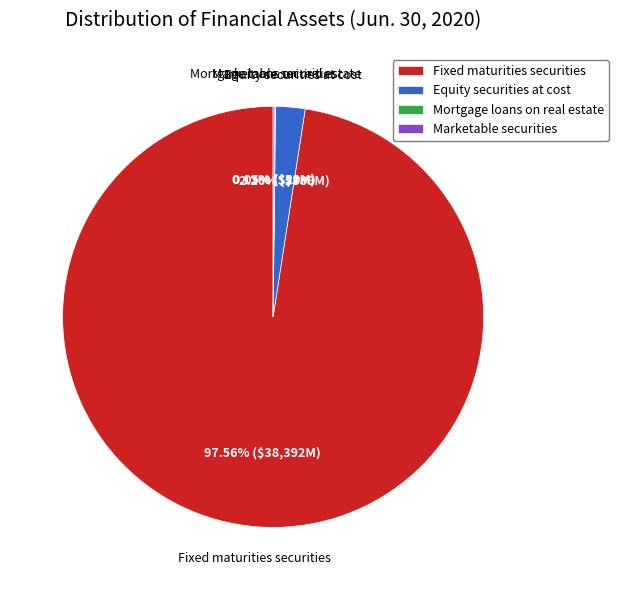

Is there any slice that represents more than half of the pie?

Yes